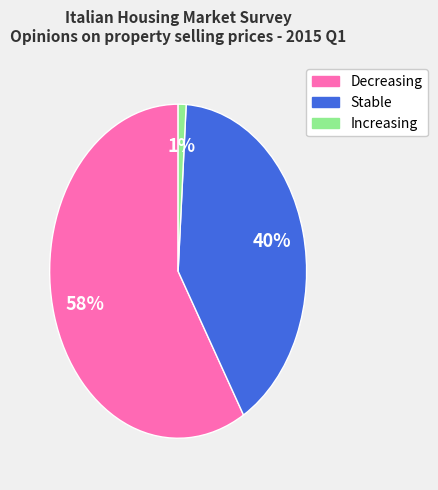

True or false: Decreasing accounts for 73% of the total.

False